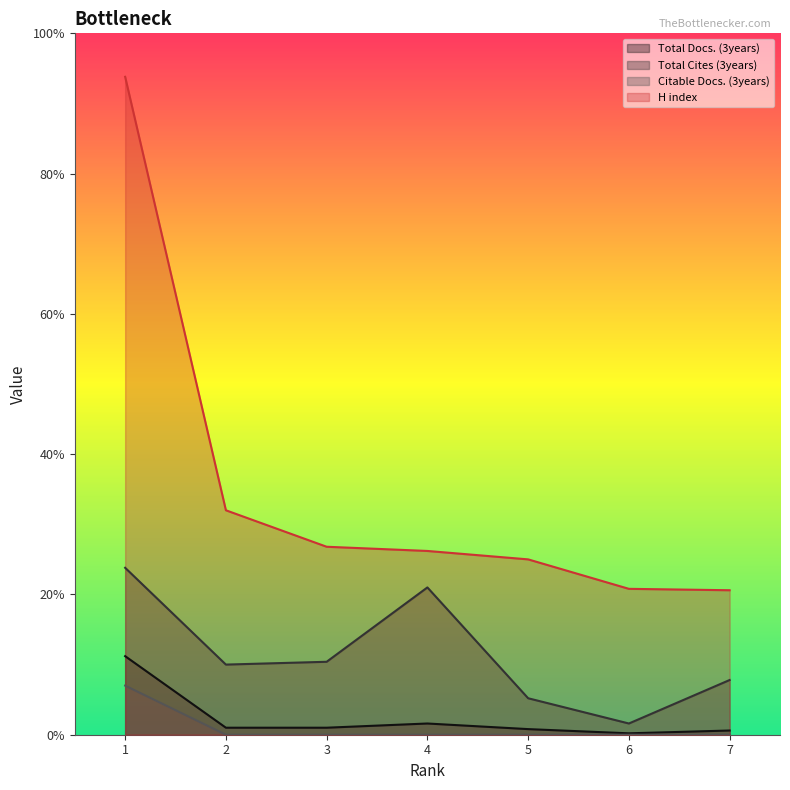

At 3, list the series in order from largest to smallest.

H index, Total Cites (3years), Total Docs. (3years), Citable Docs. (3years)